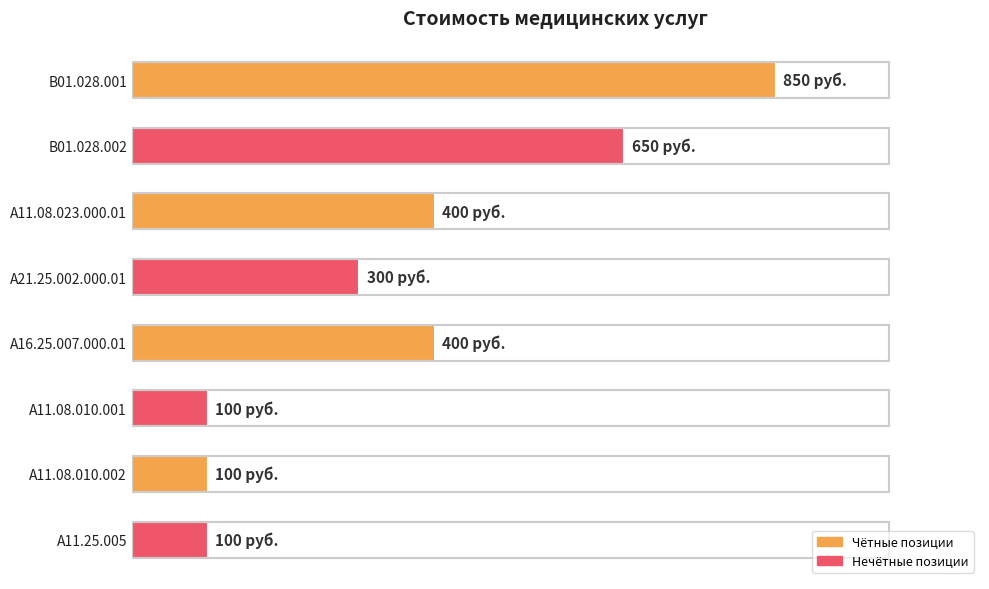

At which label is the value closest to 475?

A11.08.023.000.01